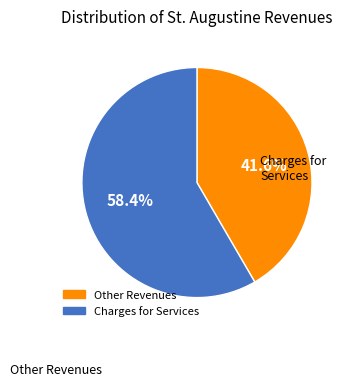

How many segments does this pie chart have?

2